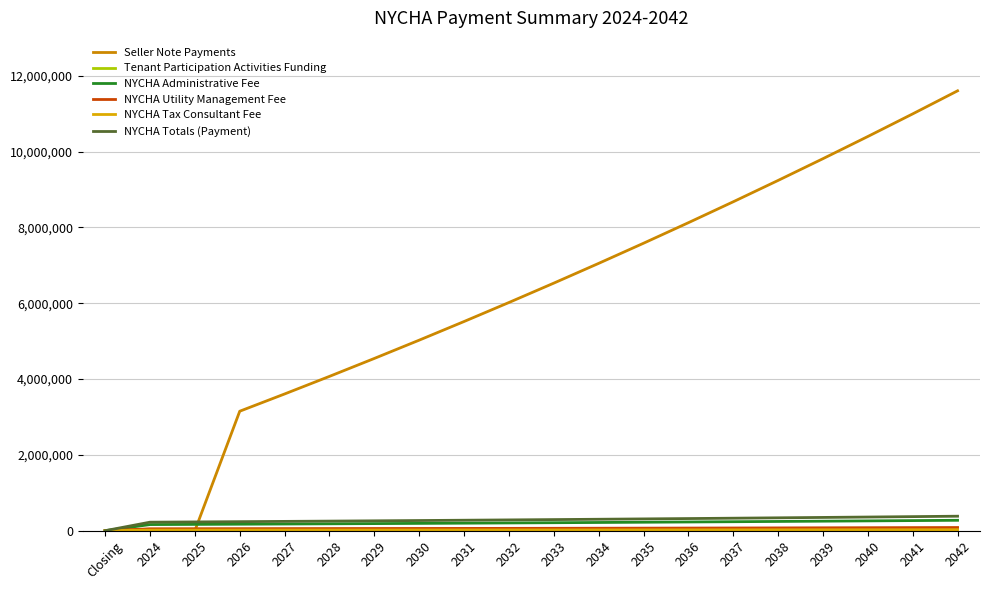

Which series has the largest total across all categories?

Seller Note Payments